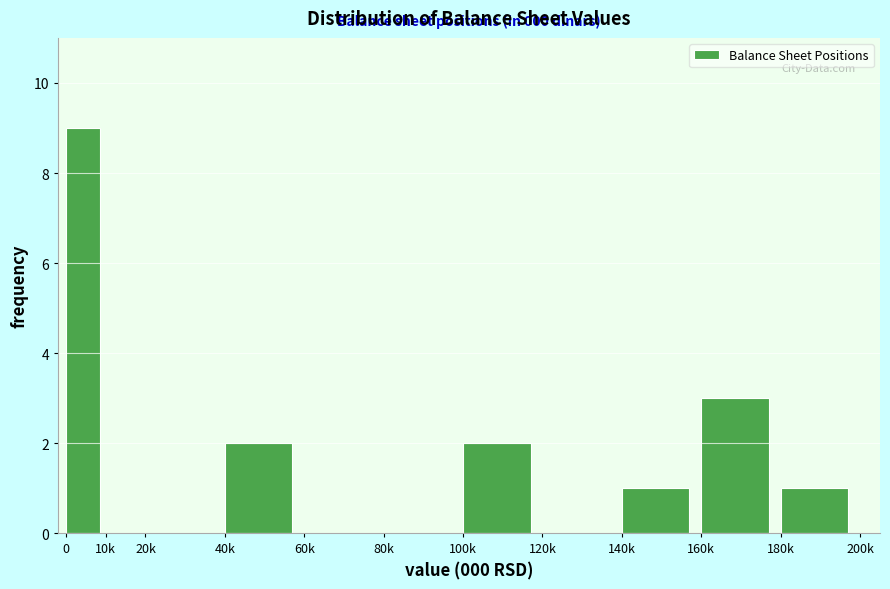

Reading left to right, what are all the values shown in this chart?

0=9	10k=0	20k=0	40k=2	60k=0	80k=0	100k=2	120k=0	140k=1	160k=3	180k=1